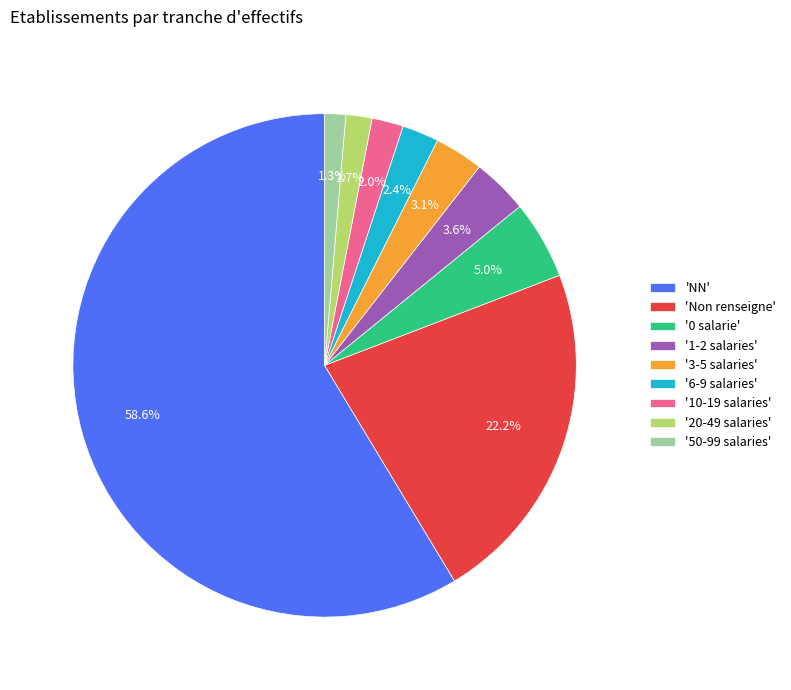

Approximately how many times larger is the value at '0 salarie' compared to '10-19 salaries'?

2.5